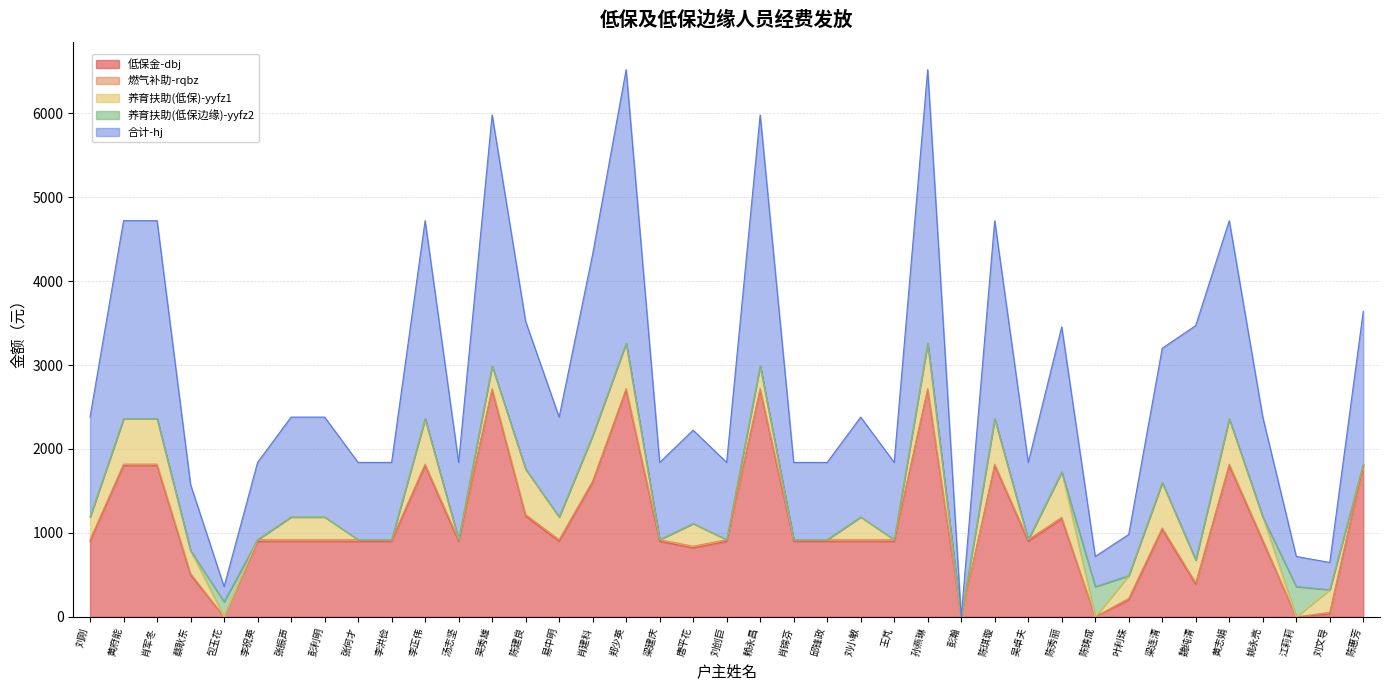

True or false: 合计-hj has a value of 3379 at 黄府能.

False